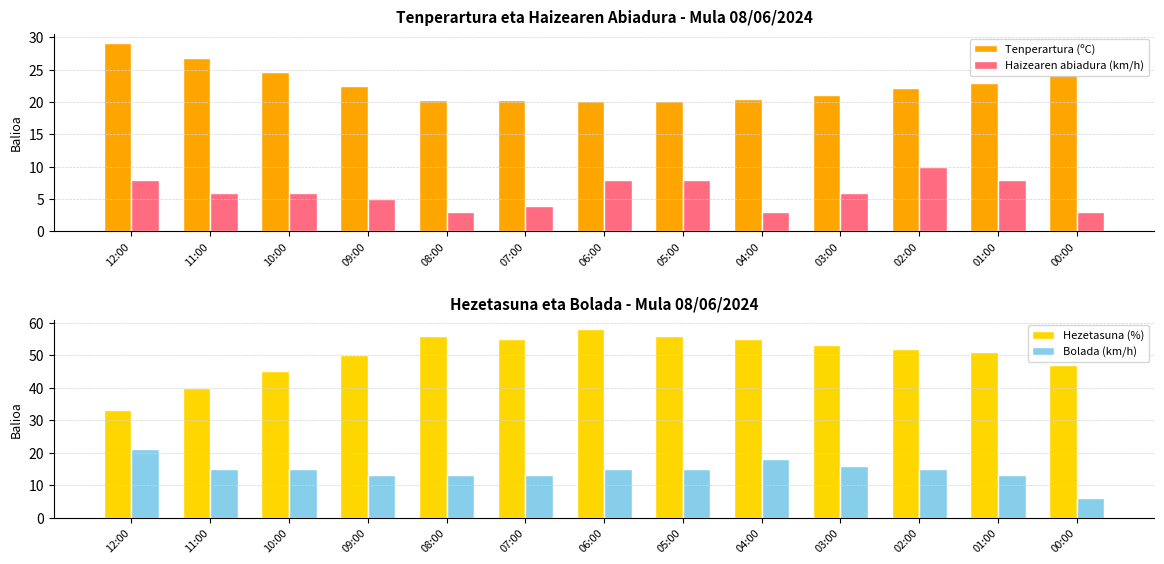

What is the sum of the Bolada (km/h) values at 06:00 and 08:00?

28